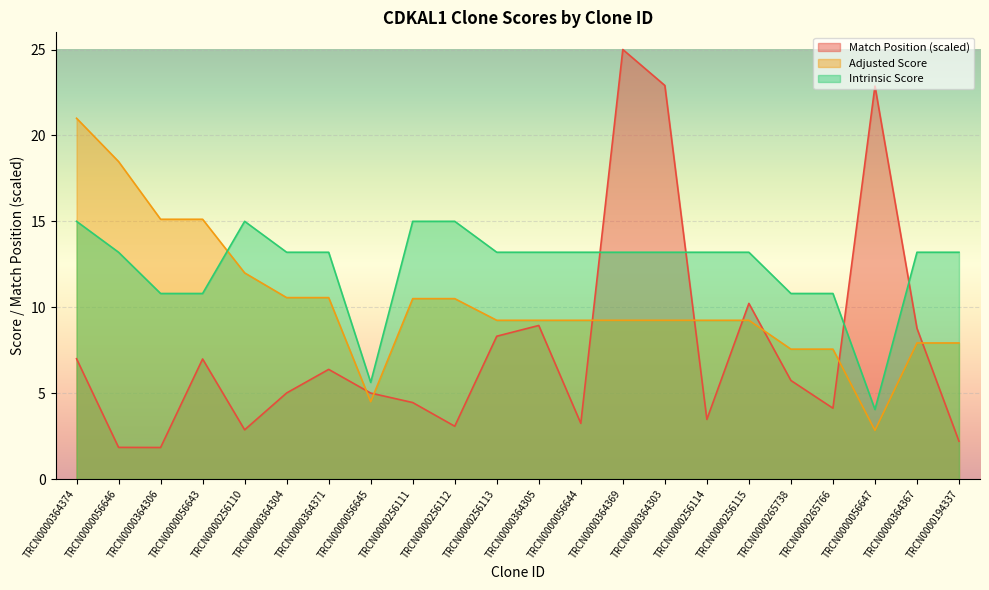

What position from the left is TRCN0000194337?

22